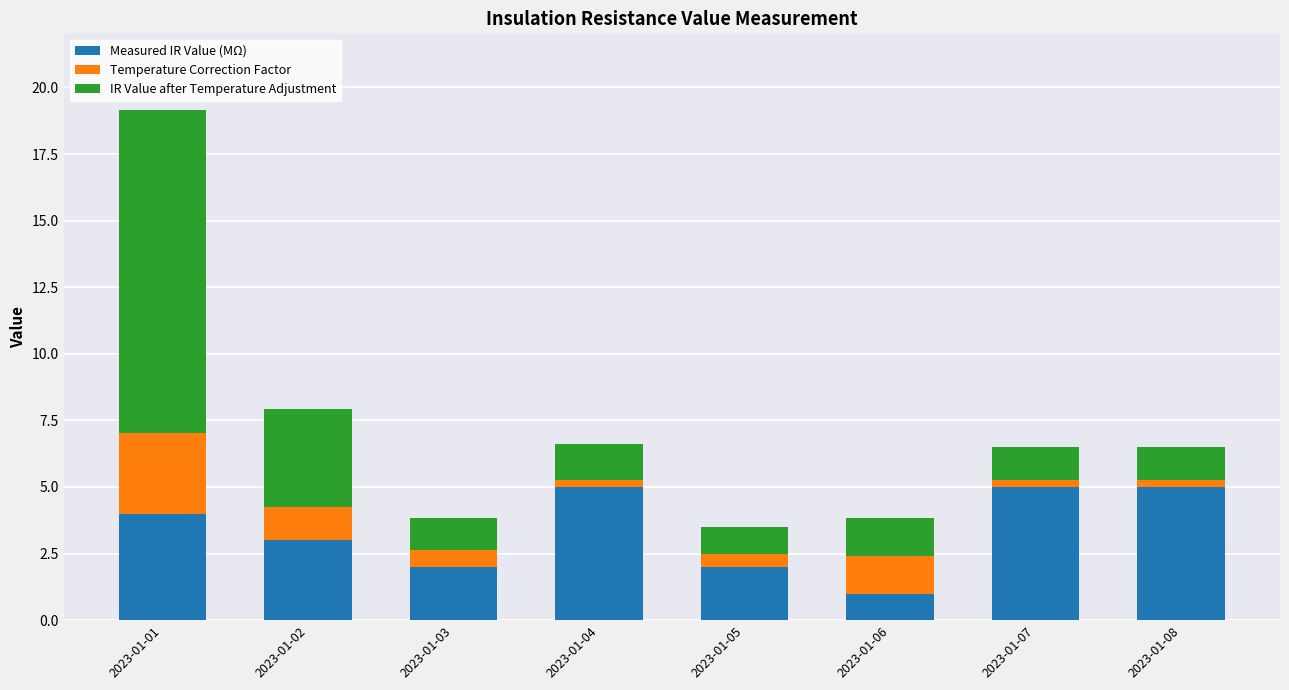

Reading left to right, what are the values for Measured IR Value (MΩ)?

4.0	3.0	2.0	5.0	2.0	1.0	5.0	5.0